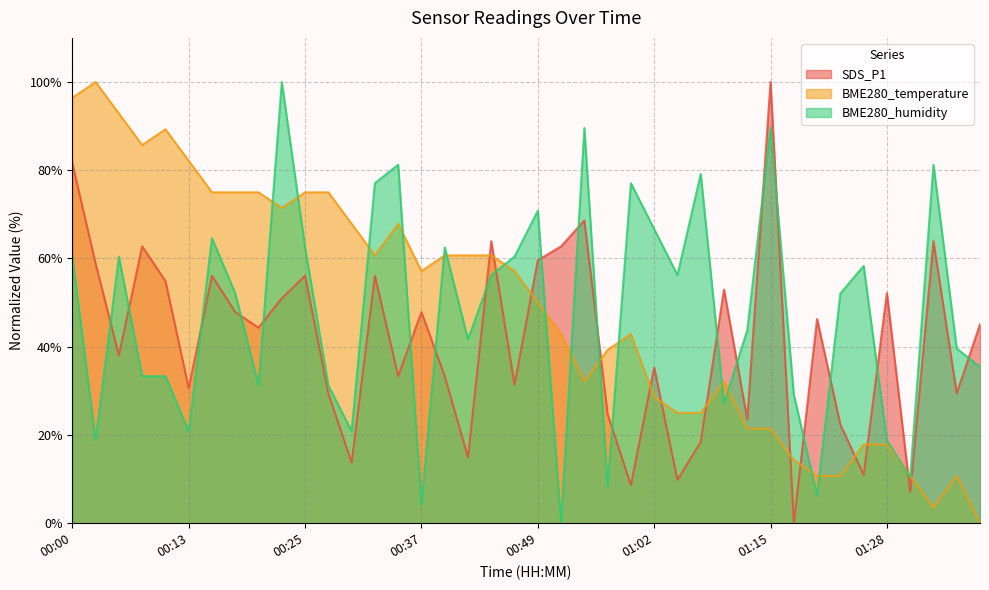

Reading left to right, extract all data points from this chart.

SDS_P1: 81.6	58.8	38.0	62.7	54.9	30.6	56.1	47.8	44.3	51.0	56.1	29.4	13.7	56.1	33.3	47.8	33.3	14.9	63.9	31.4	59.6	62.7	68.6	24.7	8.6	35.3	9.8	18.4	52.9	23.5	100.0	0.0	46.3	22.4	11.0	52.2	7.1	63.9	29.4	45.1
BME280_temperature: 96.4	100.0	92.9	85.7	89.3	82.1	75.0	75.0	75.0	71.4	75.0	75.0	67.9	60.7	67.9	57.1	60.7	60.7	60.7	57.1	50.0	42.9	32.1	39.3	42.9	28.6	25.0	25.0	32.1	21.4	21.4	14.3	10.7	10.7	17.9	17.9	10.7	3.6	10.7	0.0
BME280_humidity: 60.4	18.7	60.4	33.3	33.3	20.8	64.6	52.1	31.2	100.0	62.5	31.2	20.8	77.1	81.3	4.2	62.5	41.7	56.2	60.4	70.8	0.0	89.6	8.3	77.1	66.7	56.2	79.2	27.1	43.8	89.6	29.2	6.3	52.1	58.3	18.7	10.4	81.3	39.6	35.4